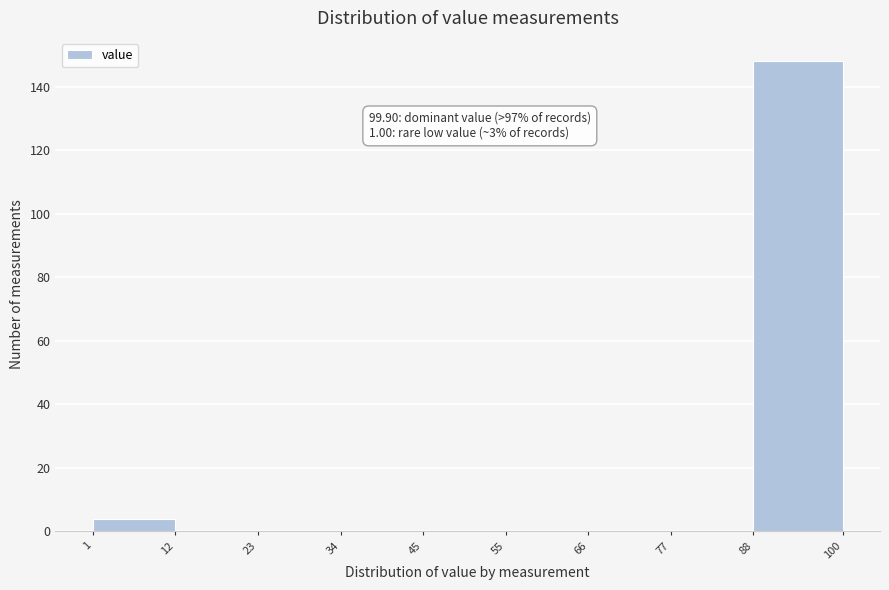

Which range on the x-axis has the tallest bar?

88 to 100